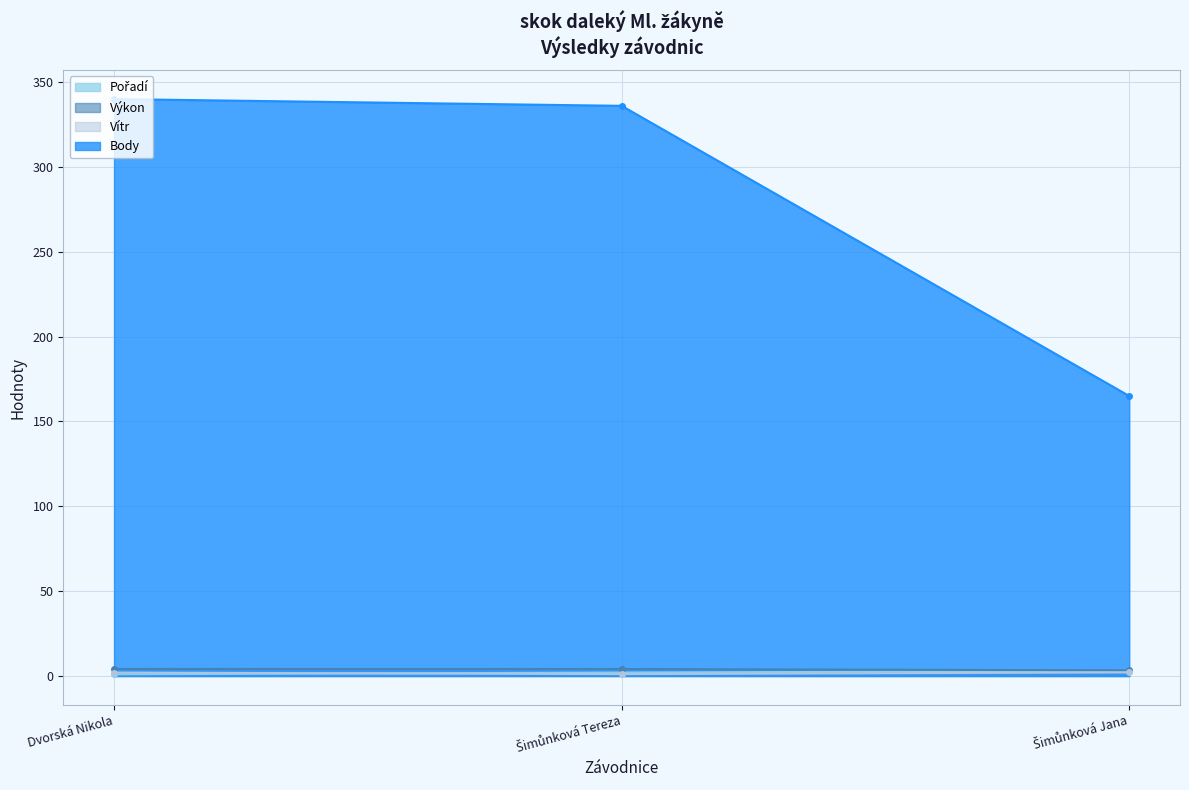

What is the difference between the highest and lowest values at Dvorská Nikola?

339.0